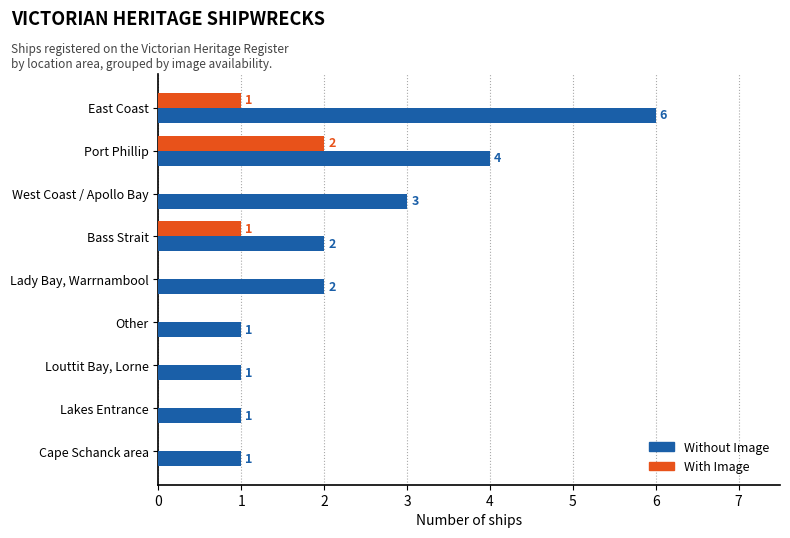

How many With Image values are between 0 and 1?

8